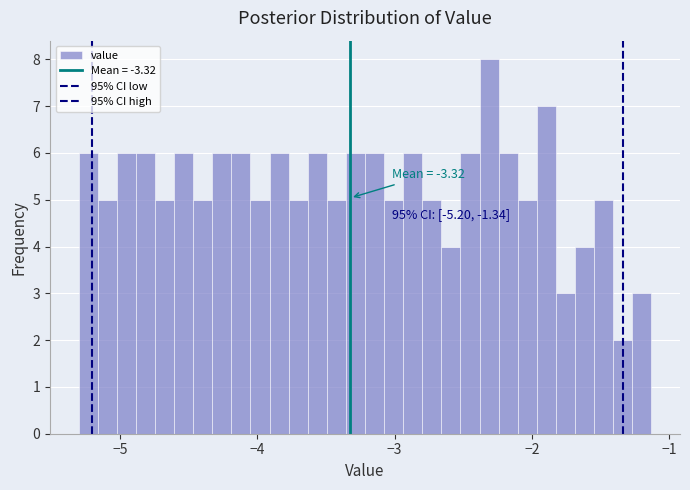

Read against the x-axis, roughly where is the centre of the tallest bar?

-2.3